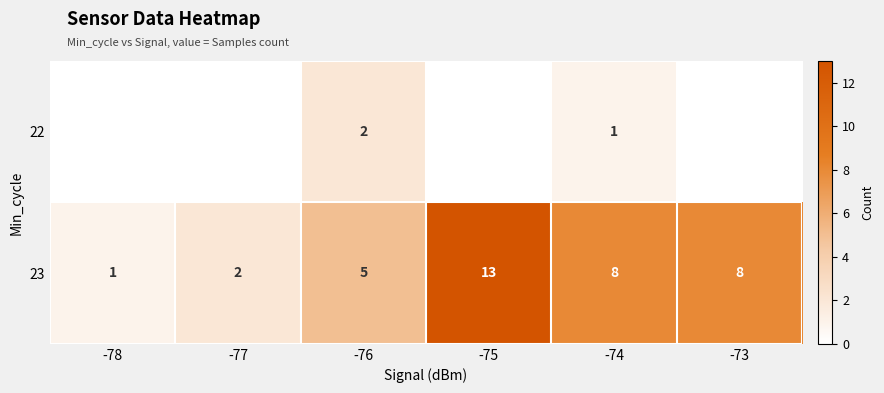

At how many categories does at least one series exceed 5?

3